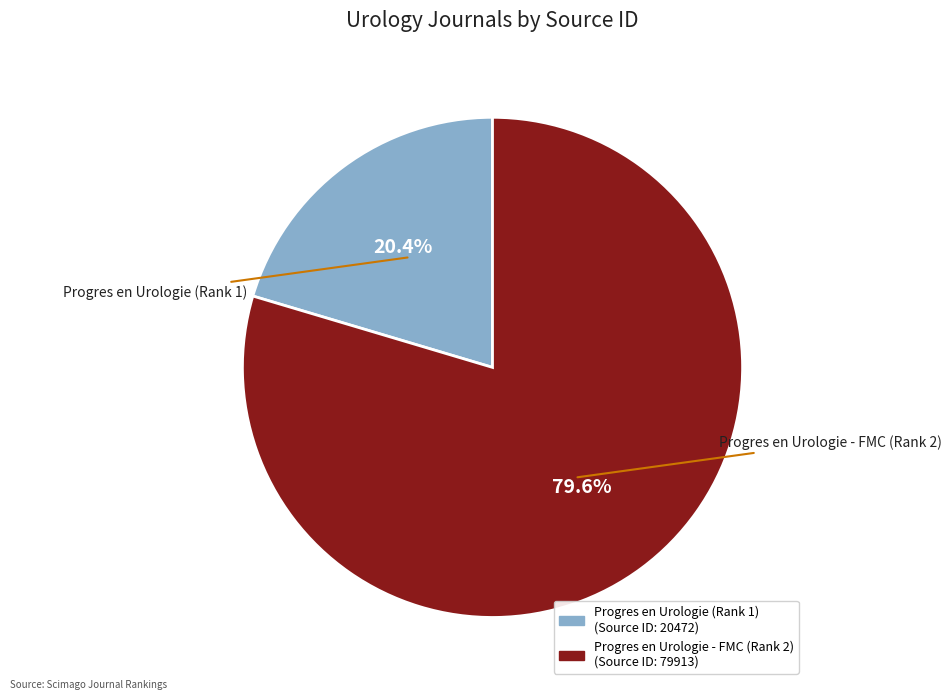

Rank the categories by value from lowest to highest.

Progres en Urologie (Rank 1), Progres en Urologie - FMC (Rank 2)